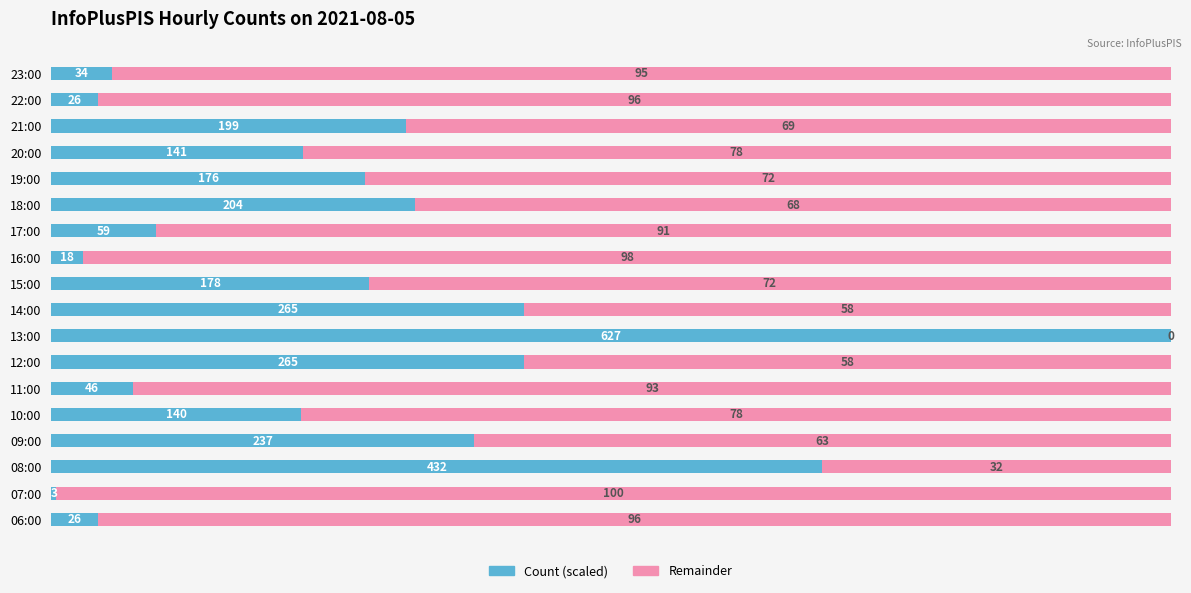

What are all the series names shown in the legend?

Count (scaled), Remainder